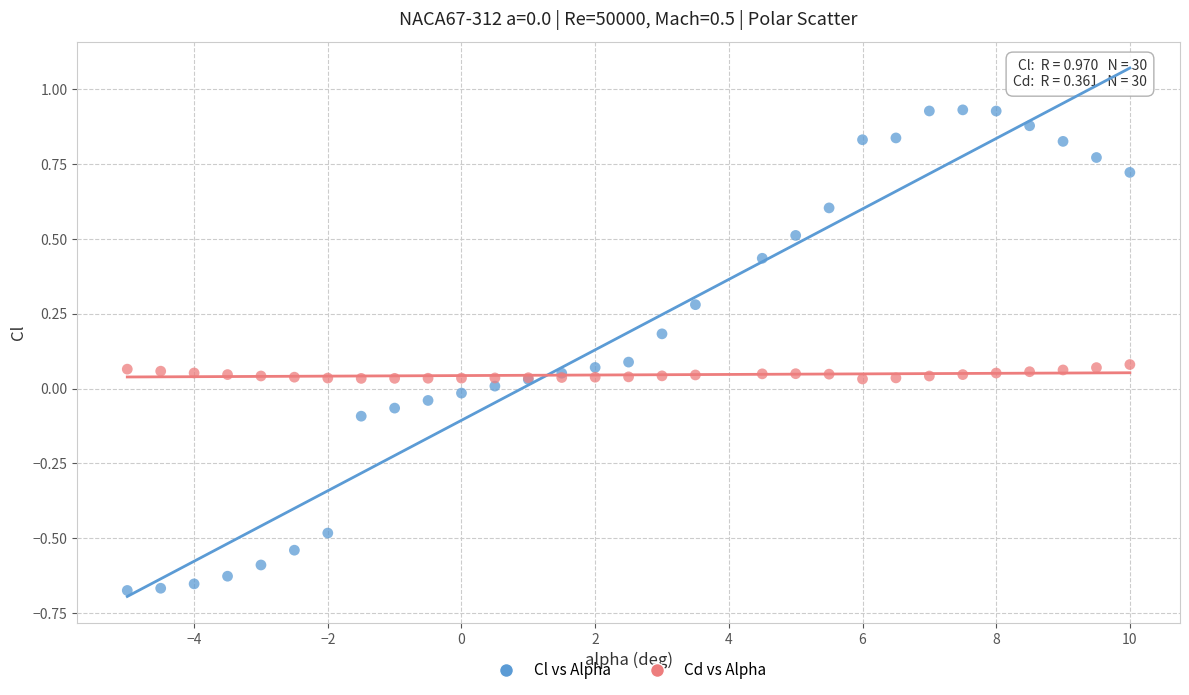

Which series reaches the maximum Y coordinate?

Cl vs Alpha